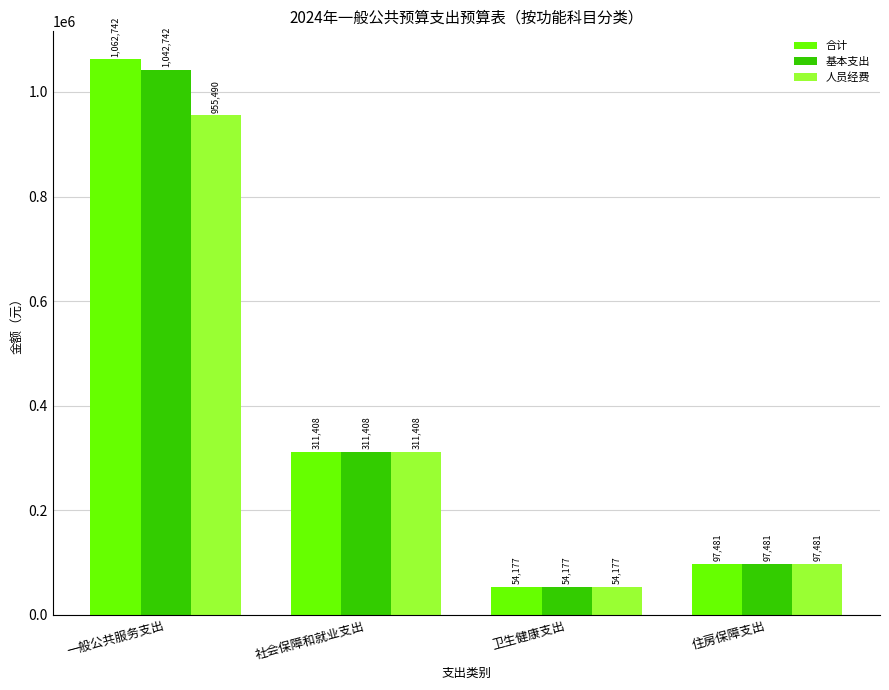

True or false: 人员经费 has a value of 97481.6 at 住房保障支出.

True